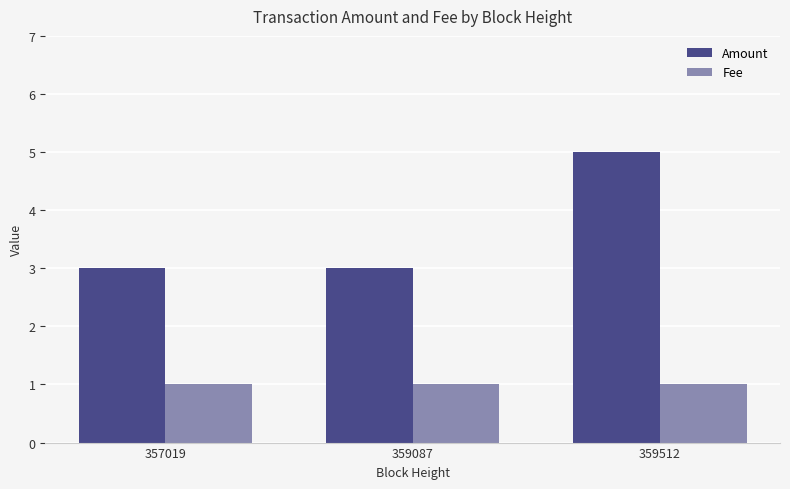

Reading left to right, list all the values displayed in this chart.

Amount: 357019=3	359087=3	359512=5
Fee: 357019=1	359087=1	359512=1